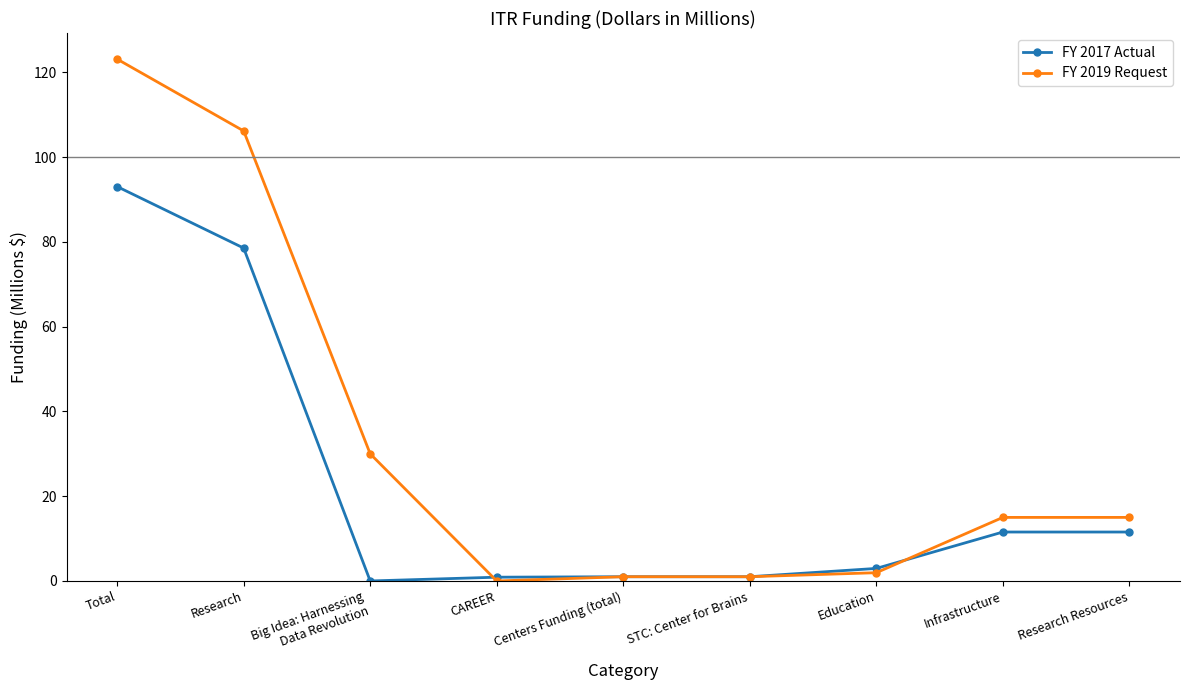

What is the total value across all series at Research Resources?

26.6